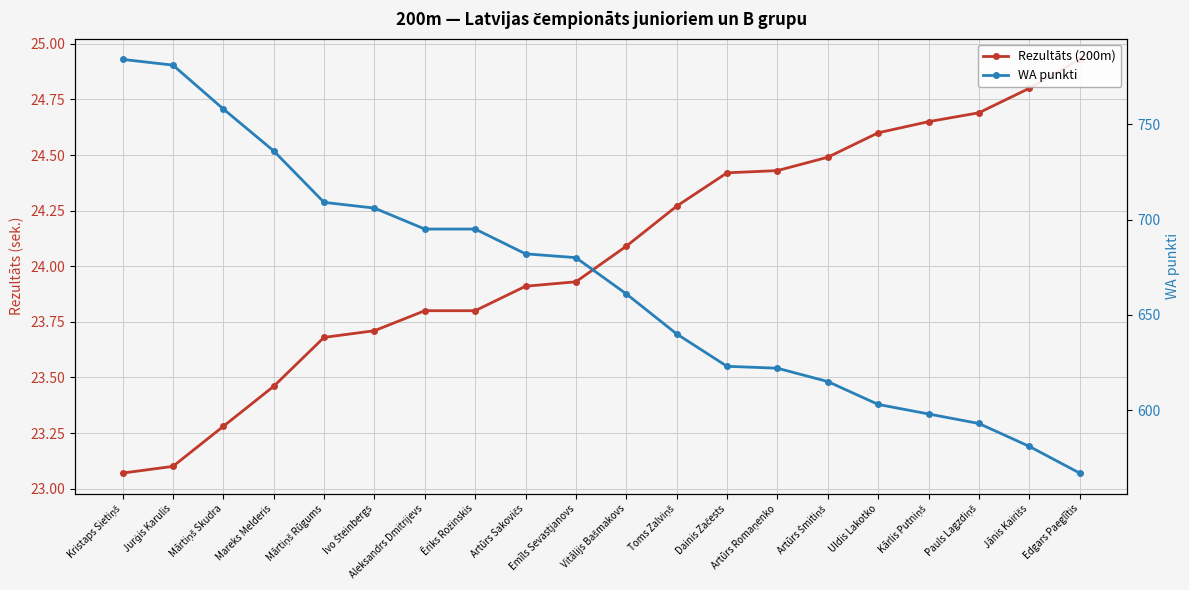

How many categories are shown in the chart?

20